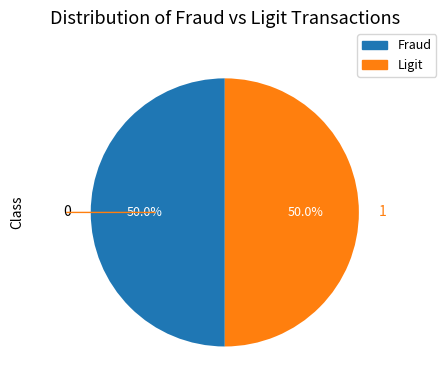

What is the ratio of the value at 0 to the value at 1?

1.0